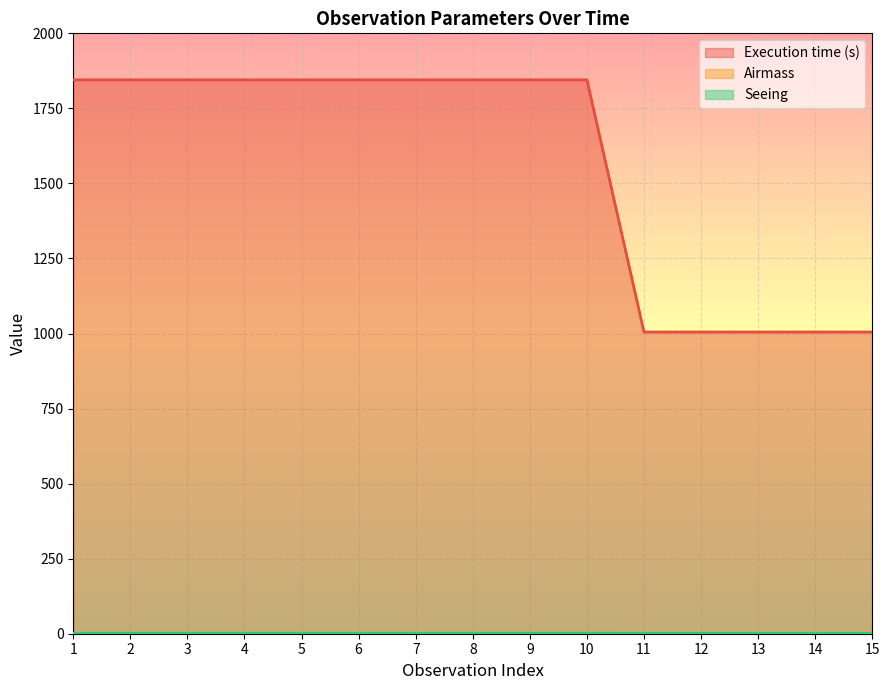

True or false: Seeing has more than 0 interior local peaks.

False